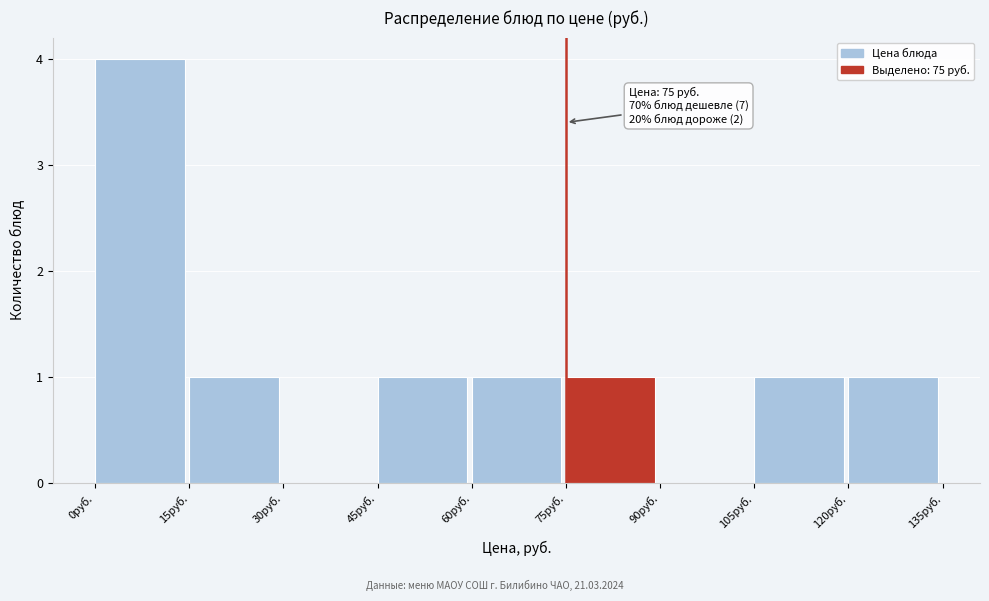

Which range on the x-axis has the tallest bar?

0 to 15